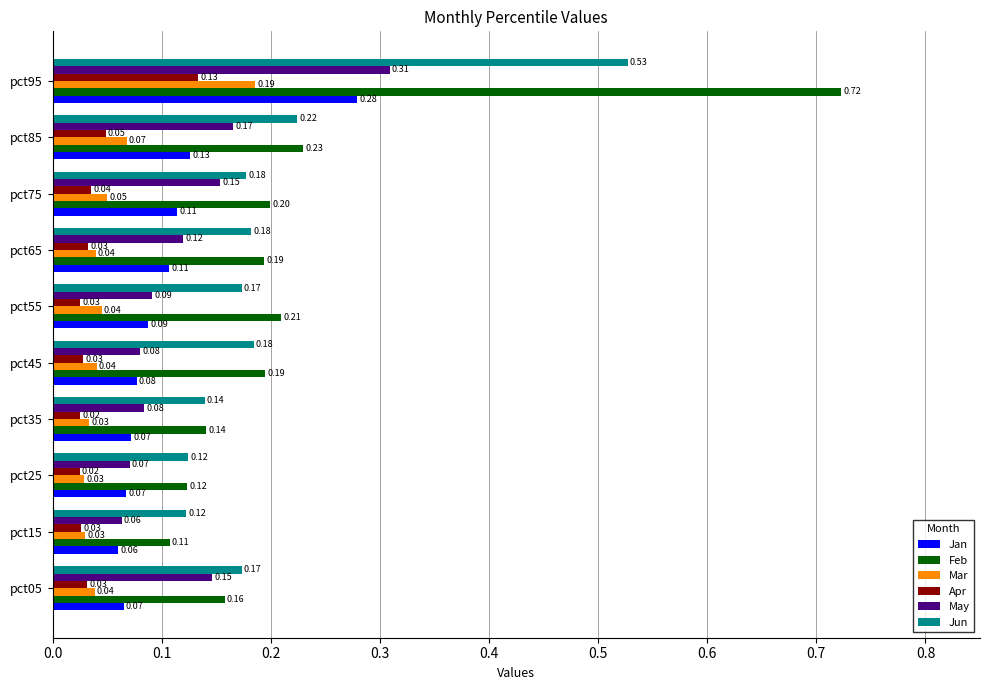

Which series has the largest range (max minus min)?

Feb